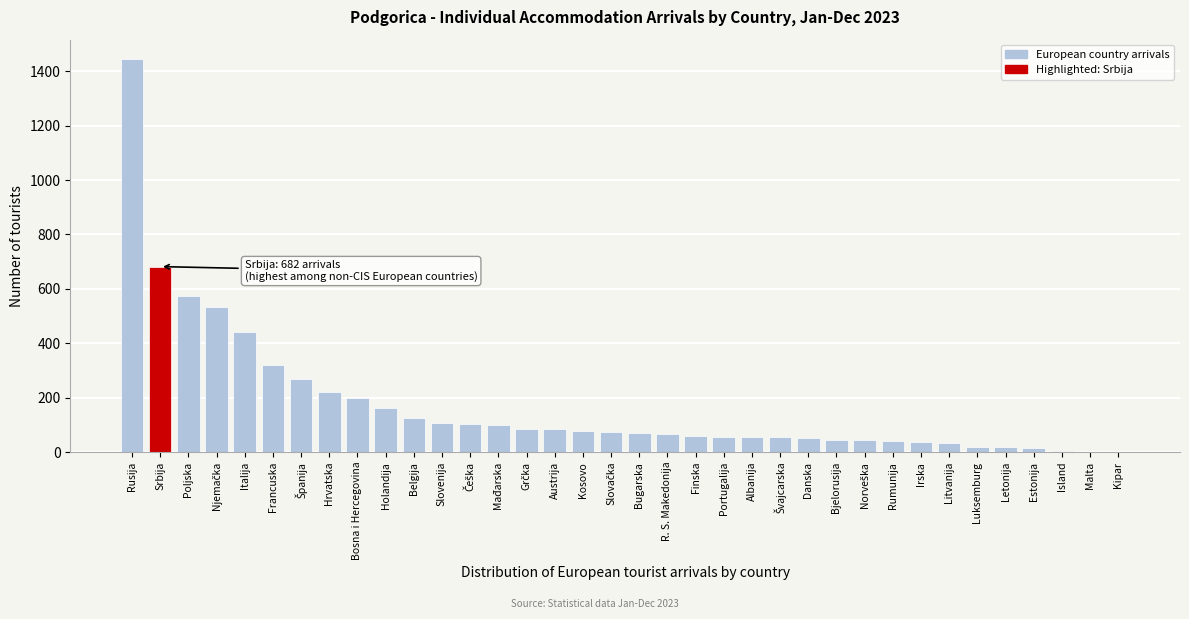

What is the greatest value displayed?

1444